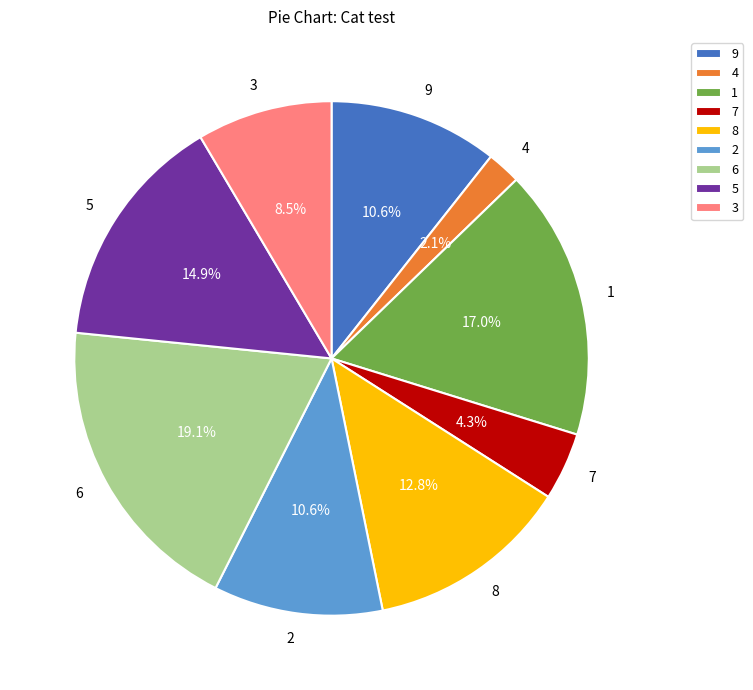

Do 8 and 6 together represent more than half of the pie?

No